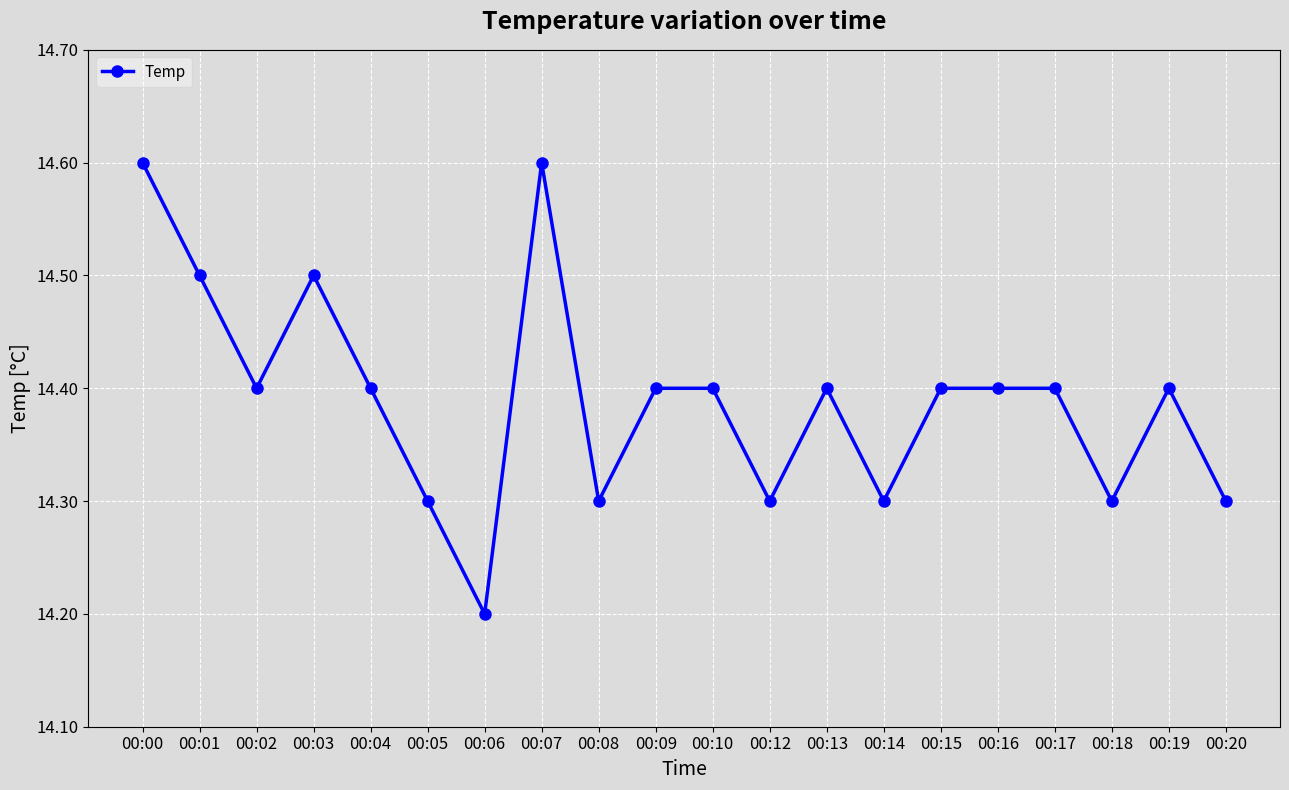

Count the values in the range 14 to 15.

20